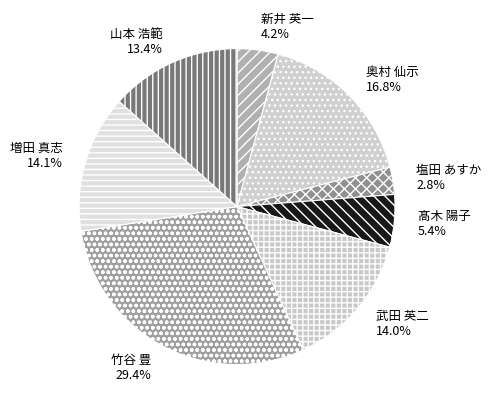

To the nearest percent, what is the combined percentage of 髙木 陽子 and 奥村 仙示?

22%